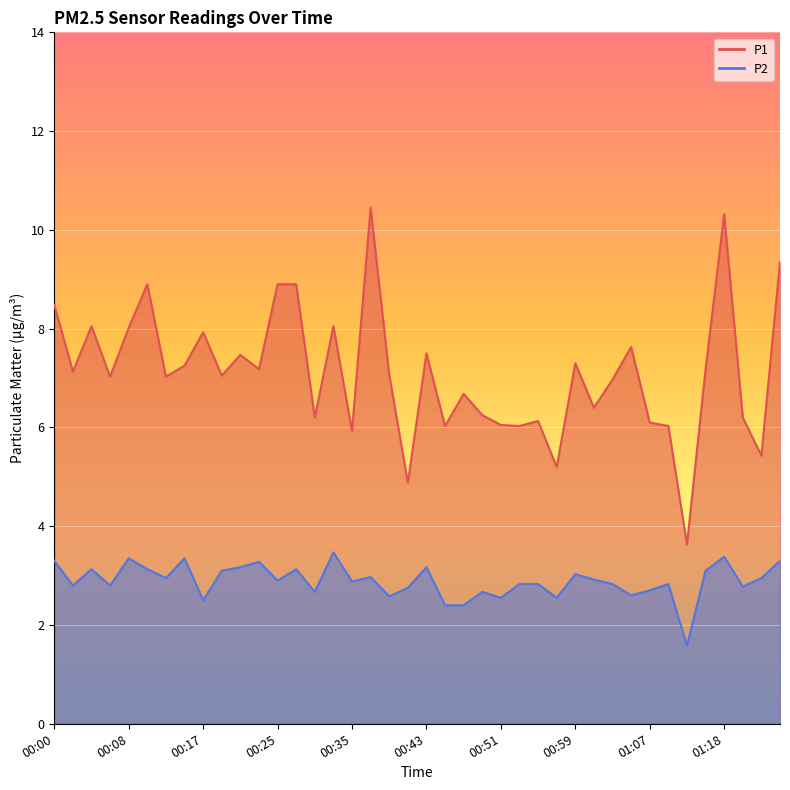

At 00:35, list the series in order from largest to smallest.

P1, P2